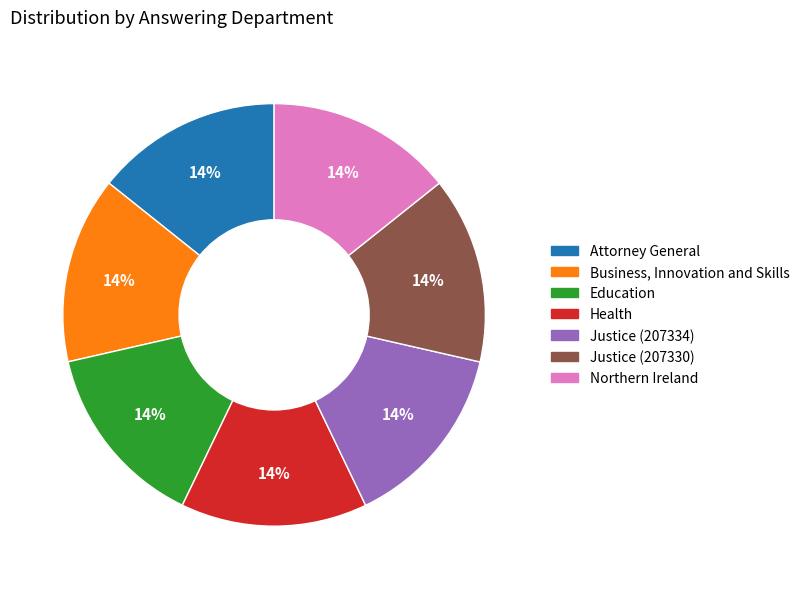

Does Health represent more than half of the total?

No